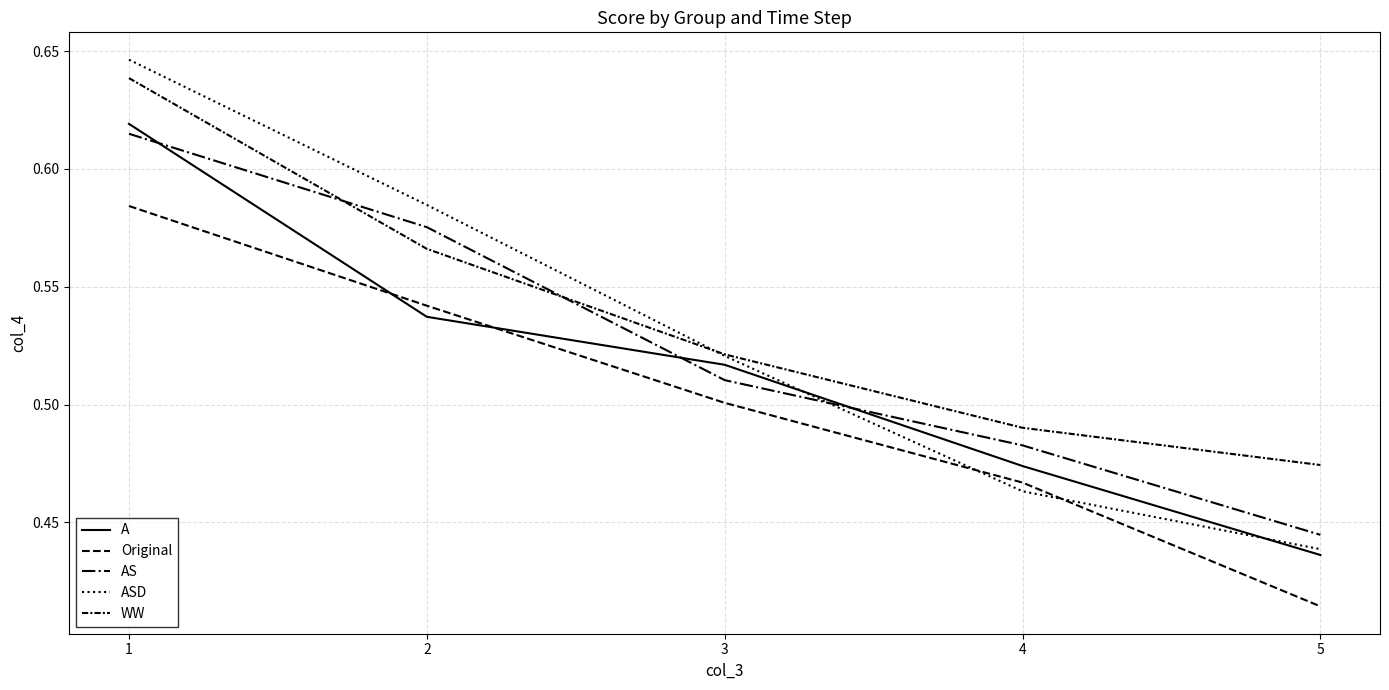

What is the total value across all series at 2?

2.8